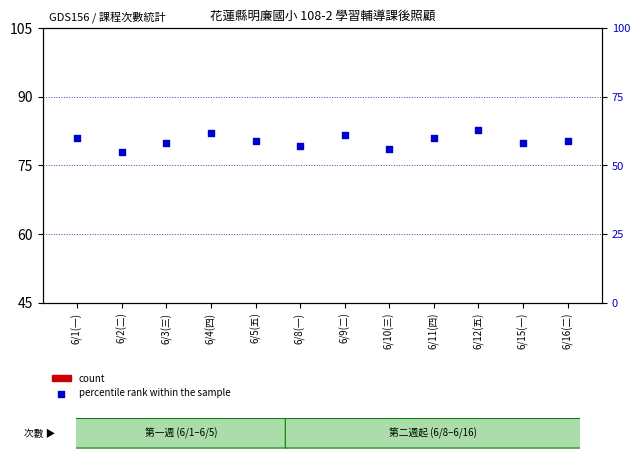

Which series has the largest Y range (max minus min)?

percentile rank within the sample